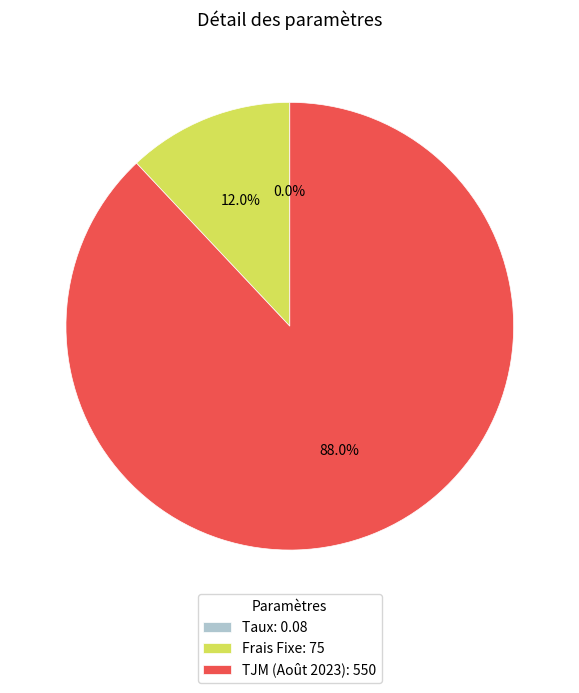

Is there a majority slice in this chart?

Yes